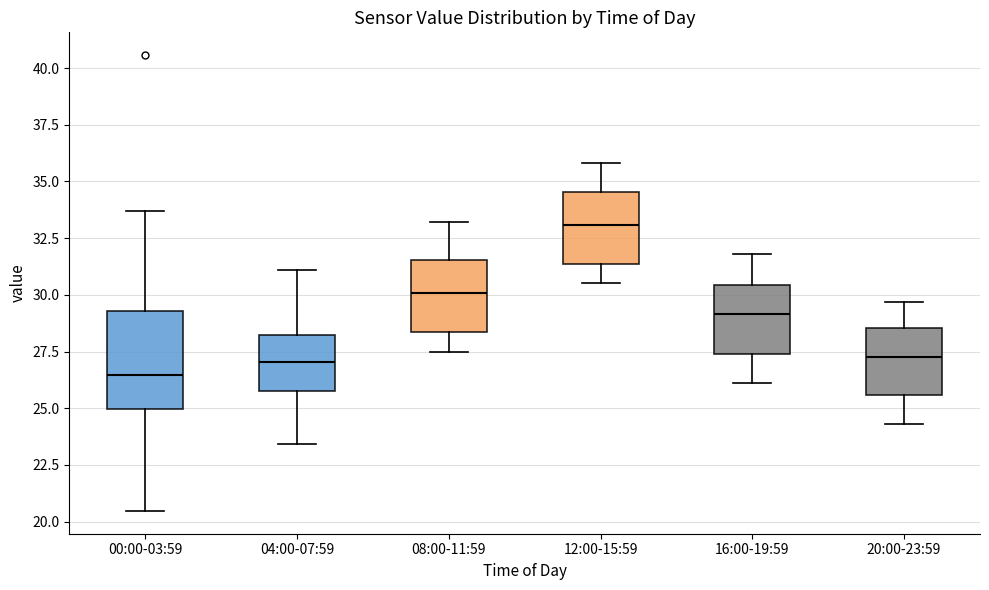

Where does the lower whisker of the box for 00:00-03:59 end on the y-axis? The values are not printed on the chart, so give them approximately, as read against the axis.

20.5